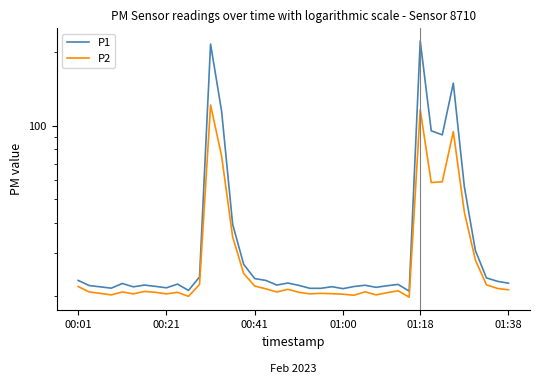

What is the minimum value shown in the chart?

19.9